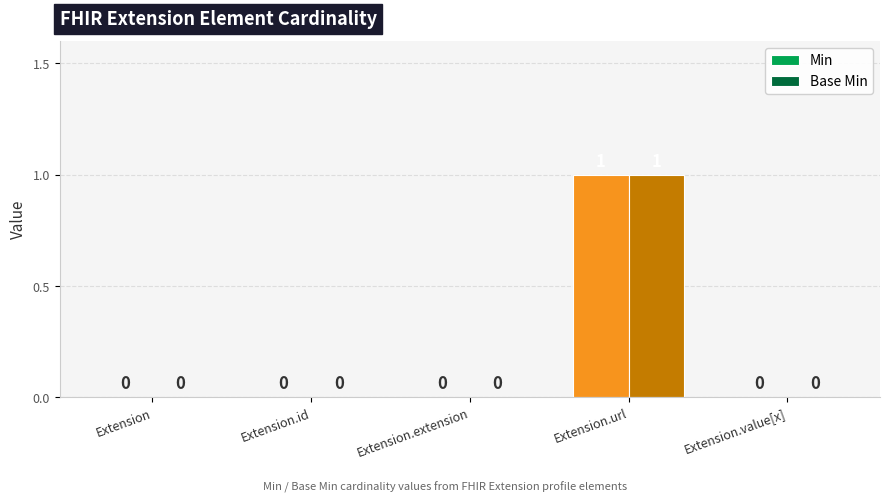

Where is Min nearest to the value 0?

Extension